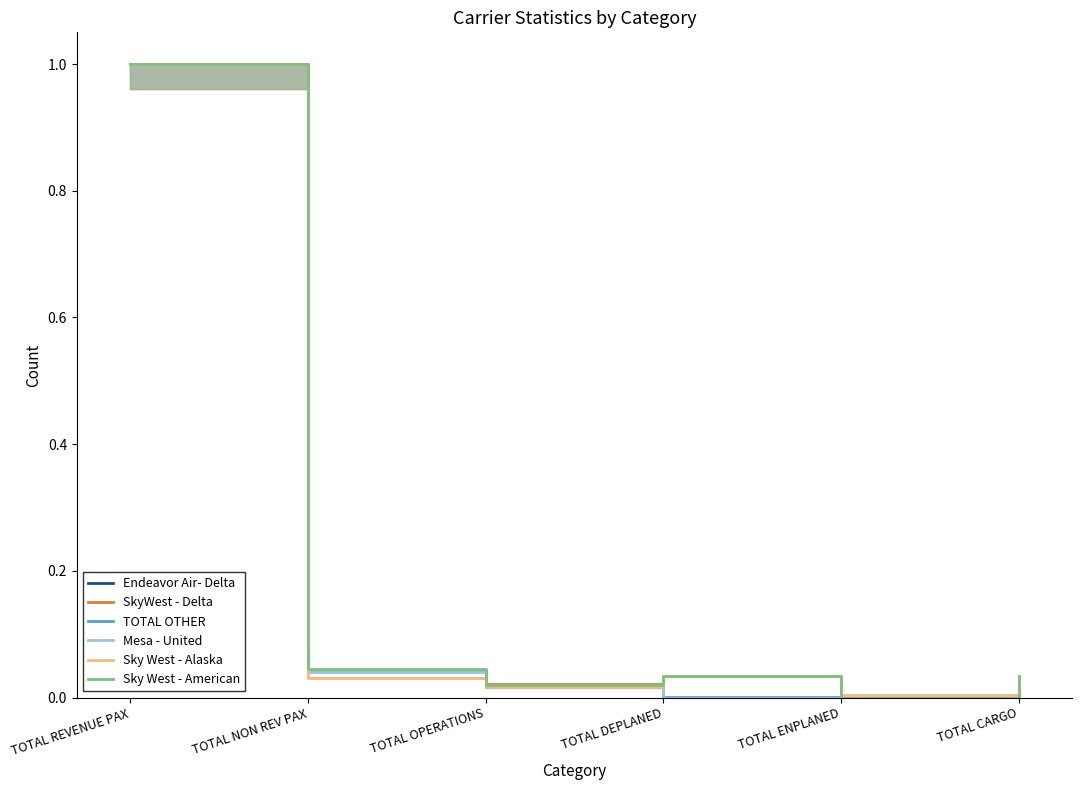

In TOTAL OTHER, how many points are lower than both neighbors (excluding endpoints)?

1